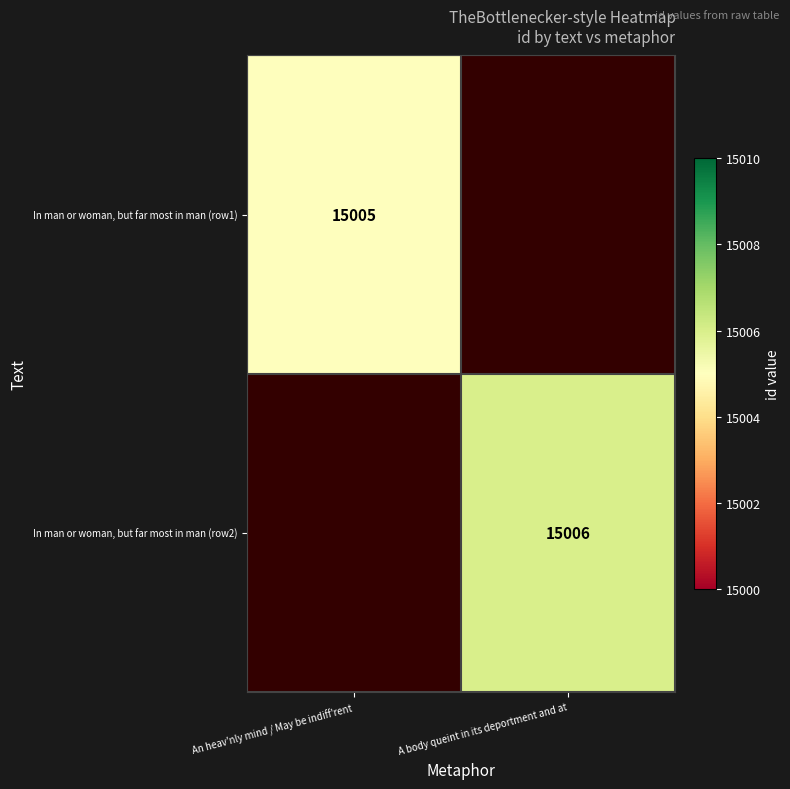

Is the value of In man or woman, but far most in man (row1) at An heav'nly mind / May be indiff'rent greater than the value of In man or woman, but far most in man (row2) at A body queint in its deportment and at?

No